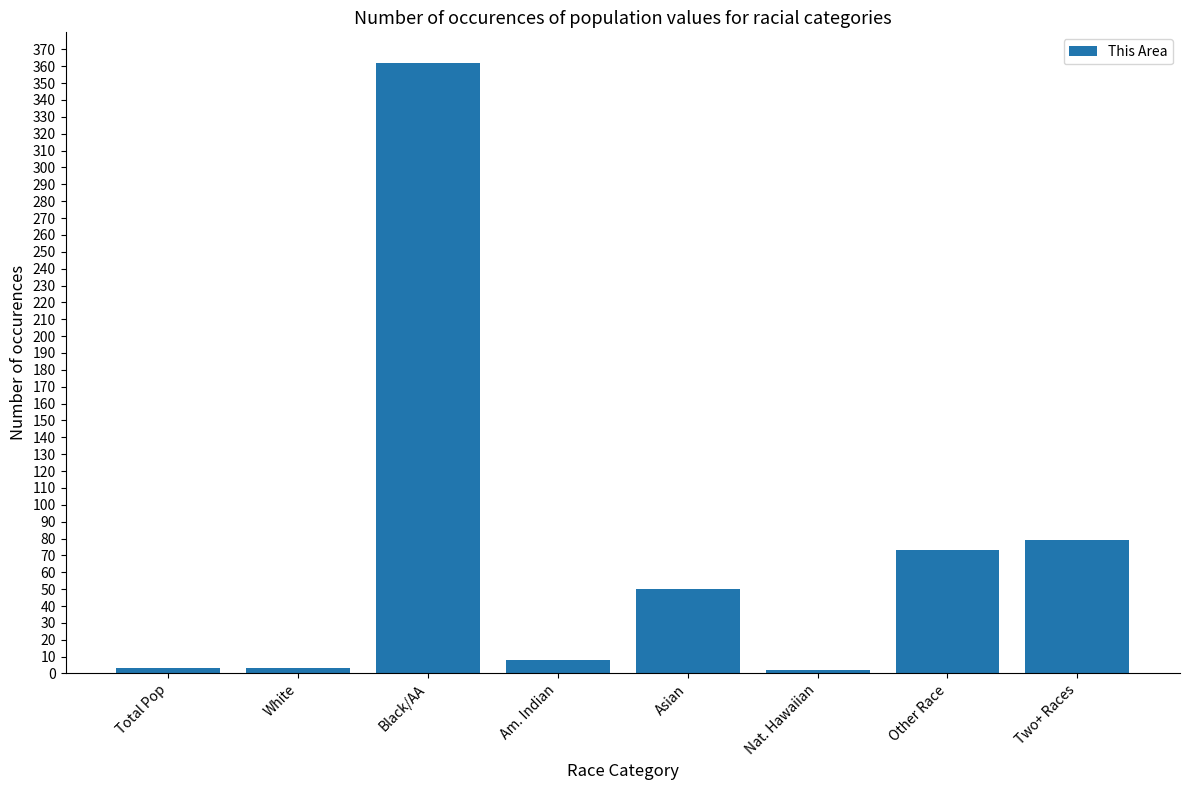

The value at Black/AA is 362. True or false?

True